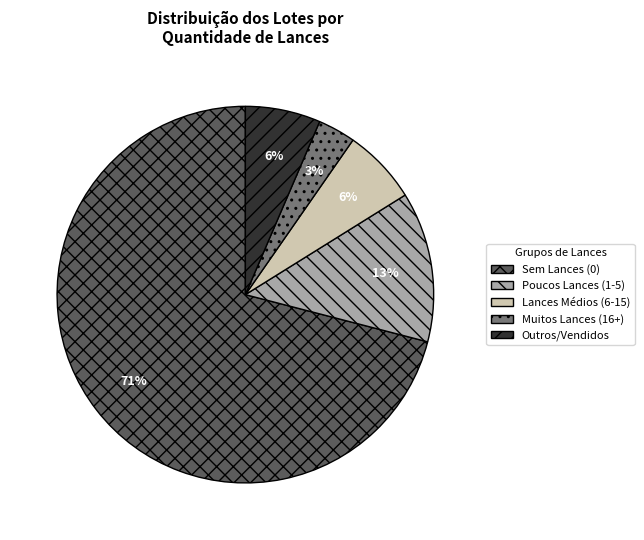

How many slices are in this pie chart?

5